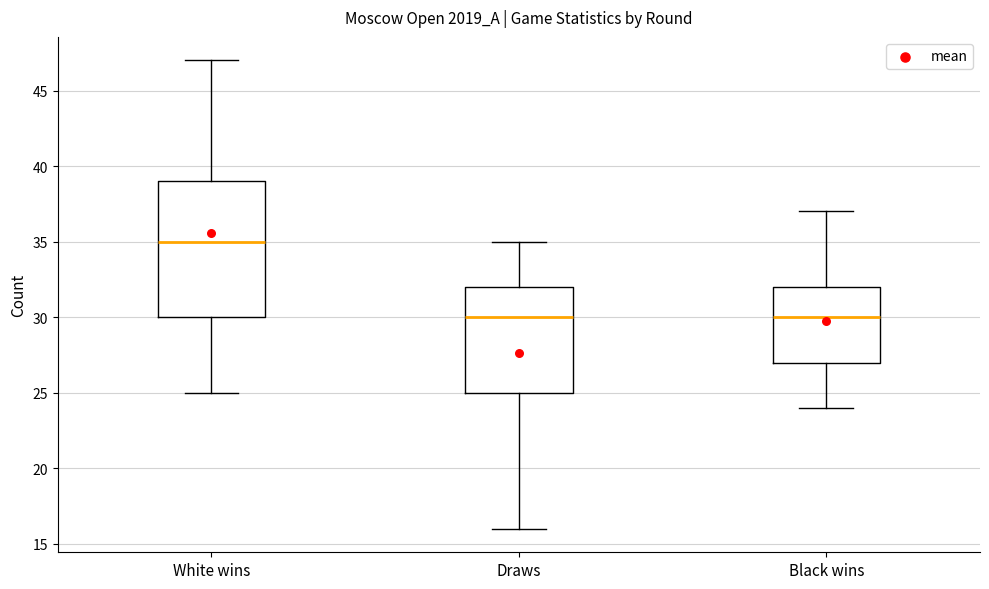

Which box has the highest median line?

White wins